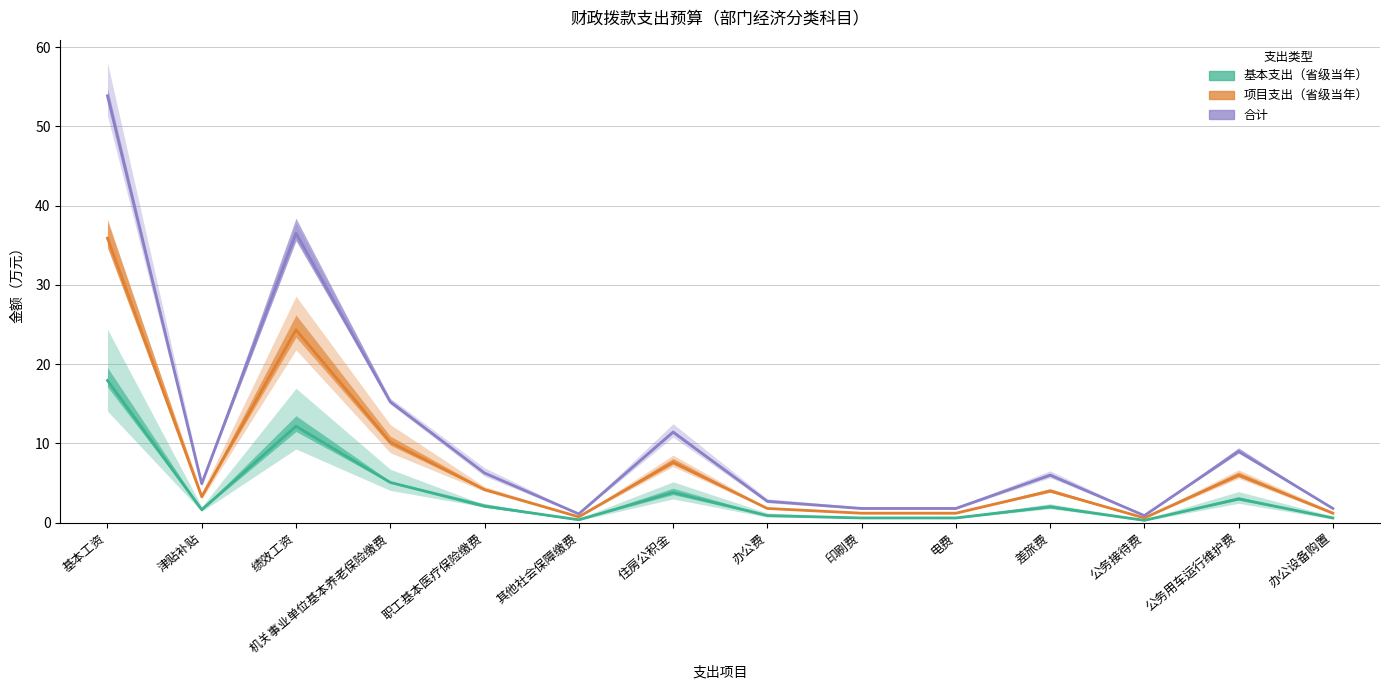

The 合计 series shows 14.3 at 公务用车运行维护费. True or false?

False